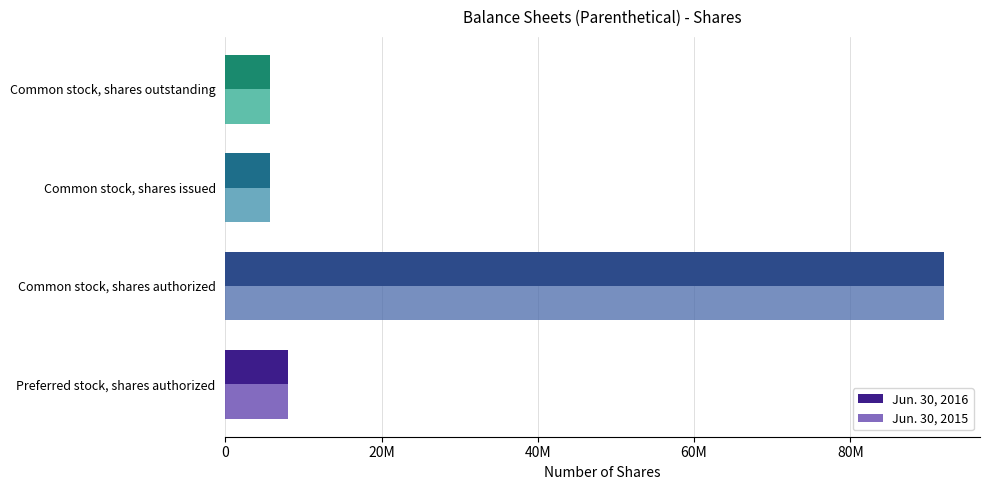

What are all the series names shown in the legend?

Jun. 30, 2016, Jun. 30, 2015